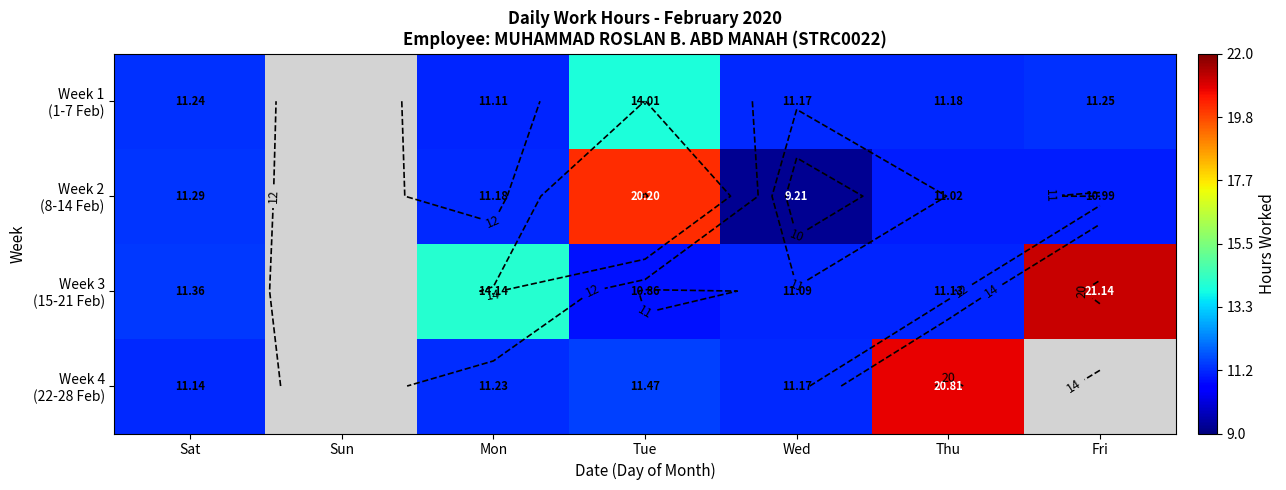

List the series in order of their overall mean, lowest first.

Week 1 (1-7 Feb), Week 2 (8-14 Feb), Week 3 (15-21 Feb), Week 4 (22-28 Feb)